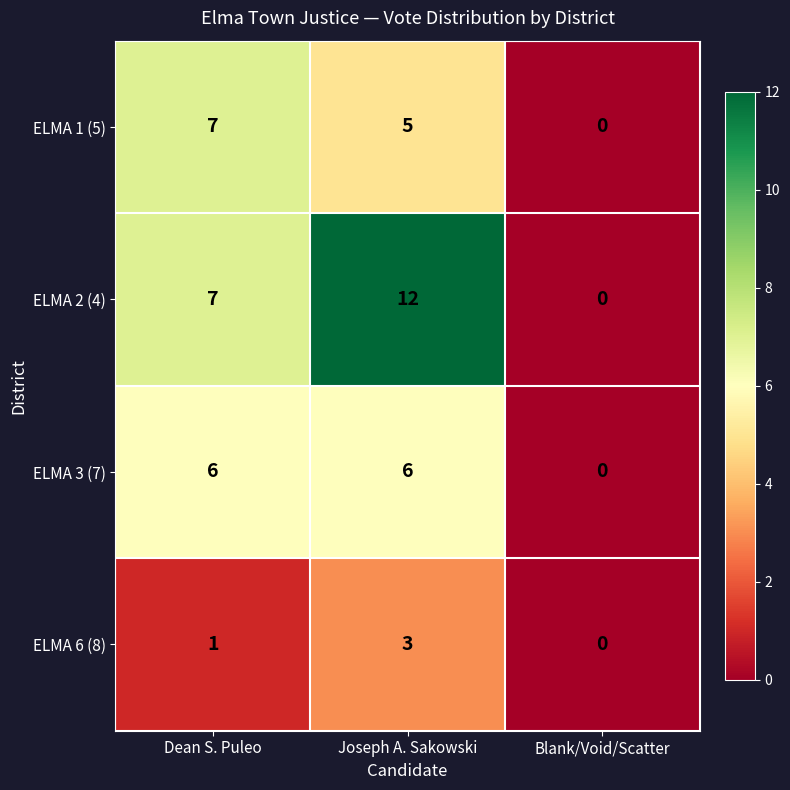

Which series has the largest total across all categories?

ELMA 2 (4)